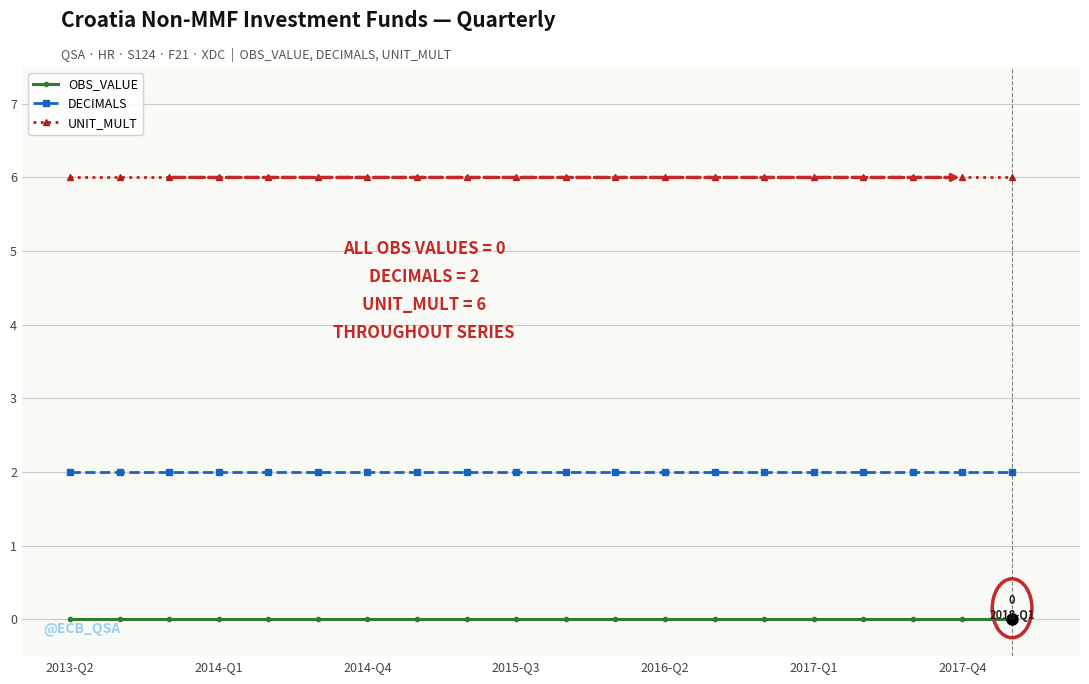

What is the sum of all DECIMALS values?

40